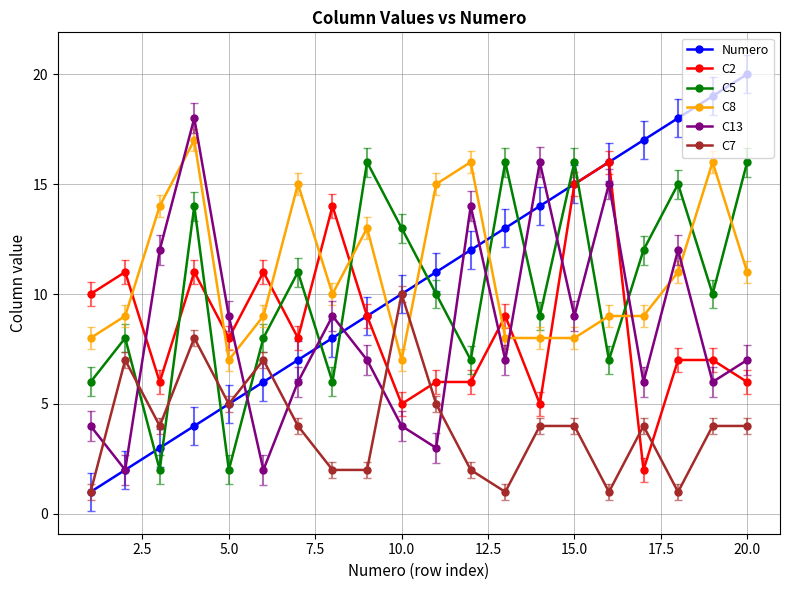

Which series has the largest range (max minus min)?

Numero